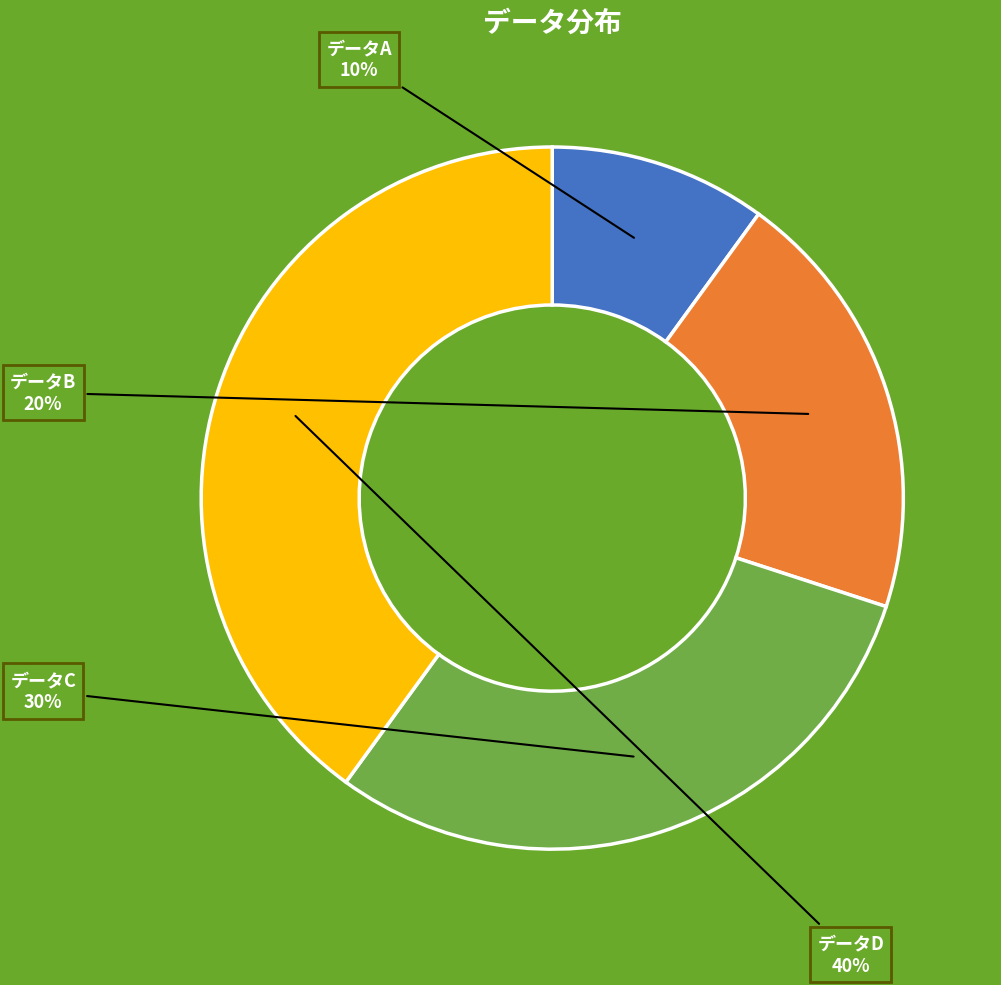

To the nearest percent, what is the average slice percentage?

25%